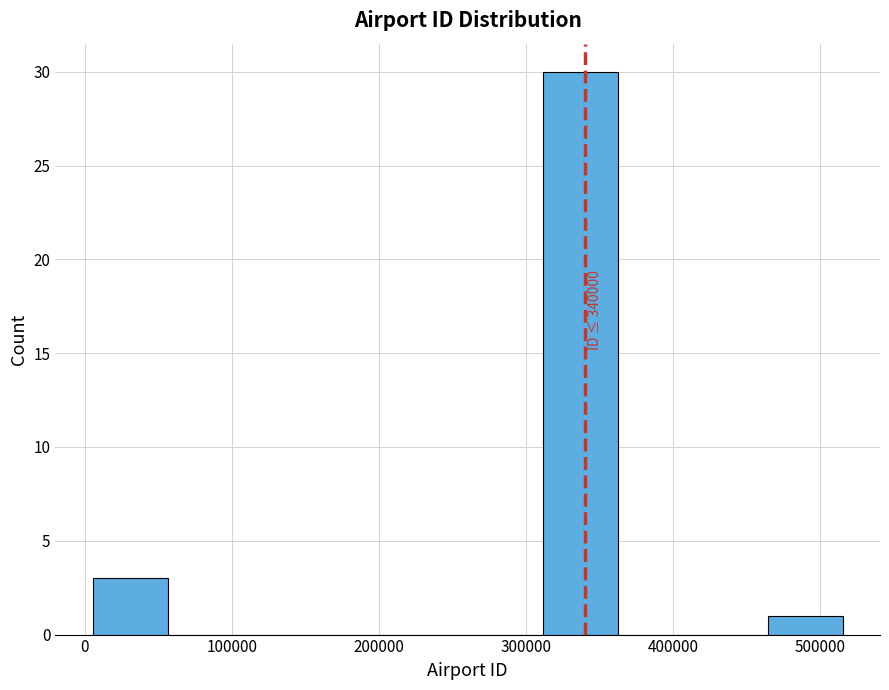

Which range on the x-axis has the tallest bar?

310000 to 360000